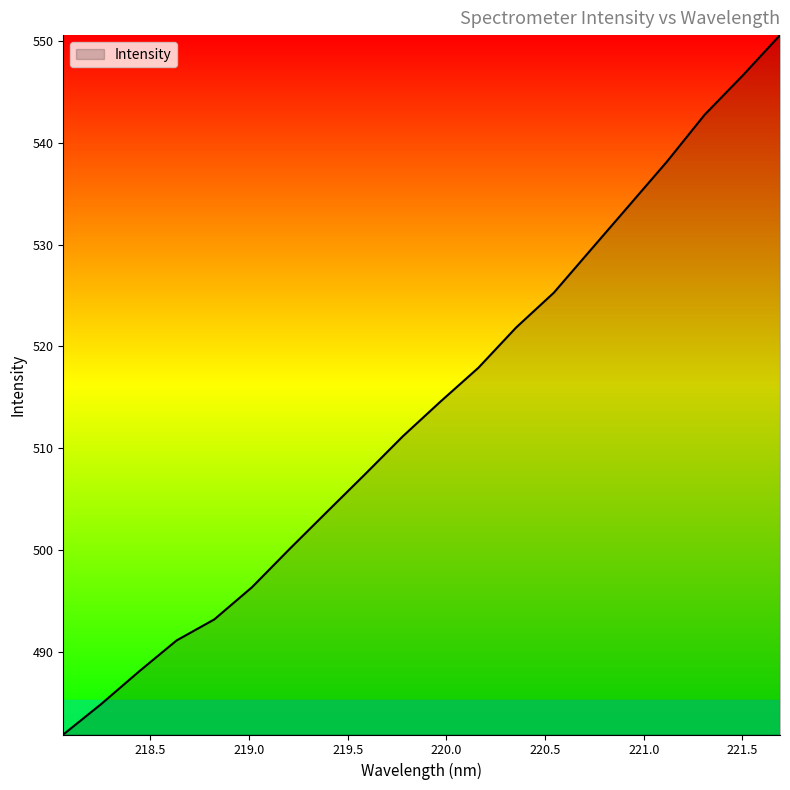

What is the greatest value displayed?

550.6